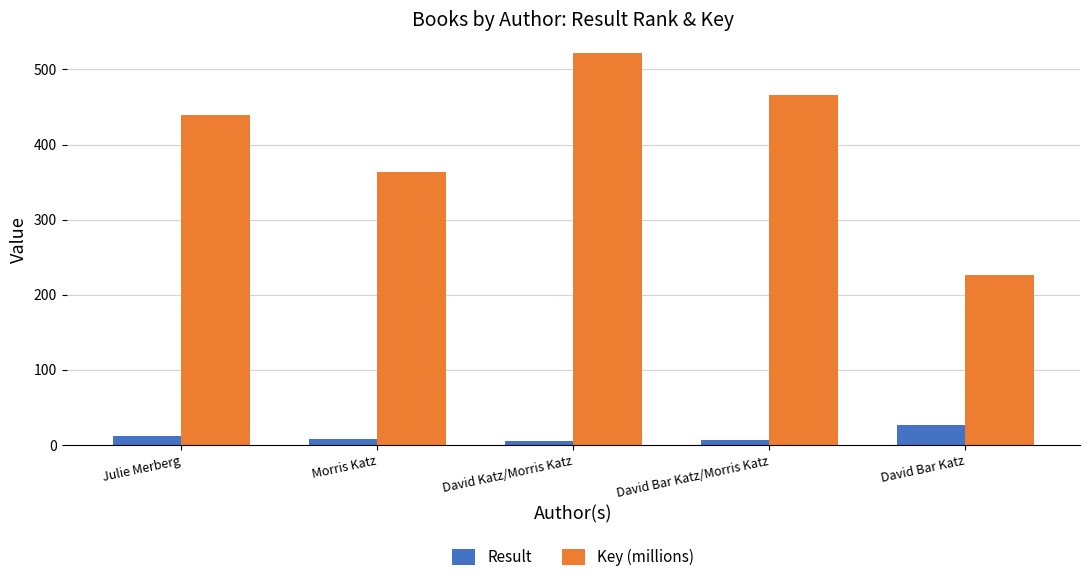

What is the difference between the maximum and minimum values in the Result series?

21.0